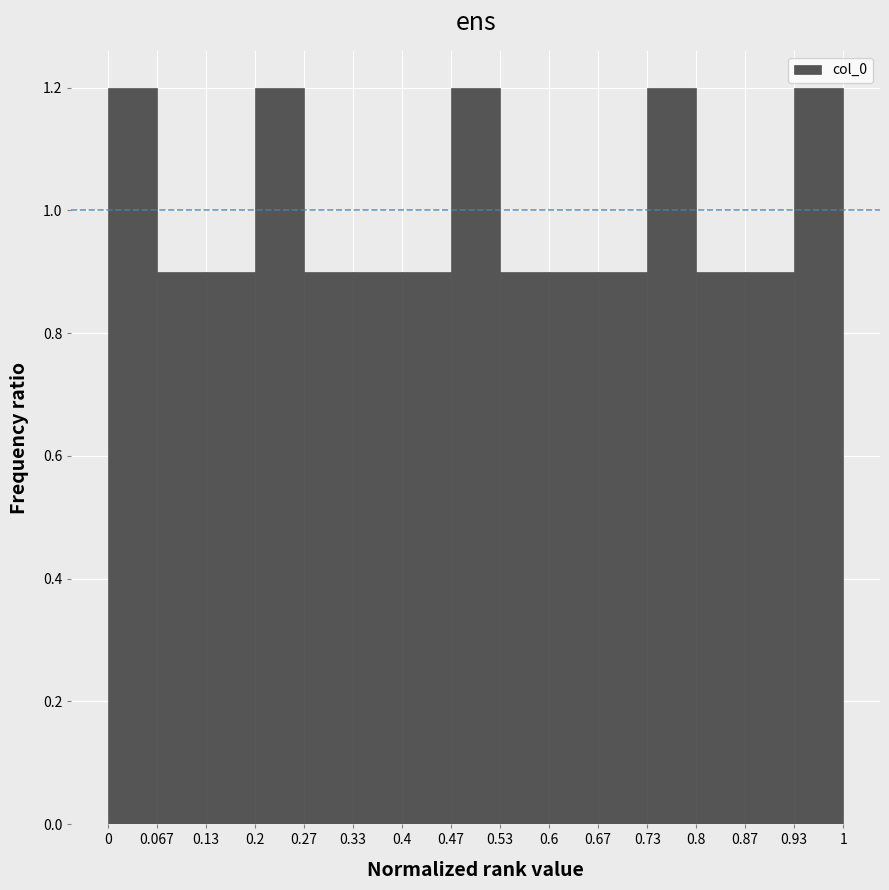

Reading left to right, list every bar in this chart as the range it spans on the x-axis followed by its height. The values are not printed on the chart, so give them approximately, as read against the axis.

0 to 0.067: 1.2
0.067 to 0.13: 0.9
0.13 to 0.2: 0.9
0.2 to 0.27: 1.2
0.27 to 0.33: 0.9
0.33 to 0.4: 0.9
0.4 to 0.47: 0.9
0.47 to 0.53: 1.2
0.53 to 0.6: 0.9
0.6 to 0.67: 0.9
0.67 to 0.73: 0.9
0.73 to 0.8: 1.2
0.8 to 0.87: 0.9
0.87 to 0.93: 0.9
0.93 to 1: 1.2